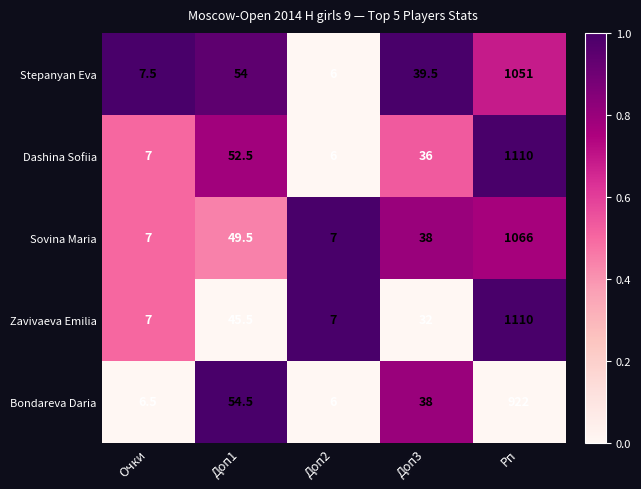

Reading left to right, transcribe all the data shown in this chart.

Stepanyan Eva: Очки=7.5	Доп1=54.0	Доп2=6.0	Доп3=39.5	Рп=1051.0
Dashina Sofiia: Очки=7.0	Доп1=52.5	Доп2=6.0	Доп3=36.0	Рп=1110.0
Sovina Maria: Очки=7.0	Доп1=49.5	Доп2=7.0	Доп3=38.0	Рп=1066.0
Zavivaeva Emilia: Очки=7.0	Доп1=45.5	Доп2=7.0	Доп3=32.0	Рп=1110.0
Bondareva Daria: Очки=6.5	Доп1=54.5	Доп2=6.0	Доп3=38.0	Рп=922.0